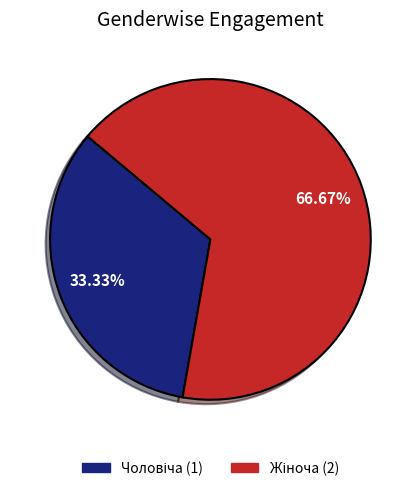

Does any single category account for the majority?

Yes